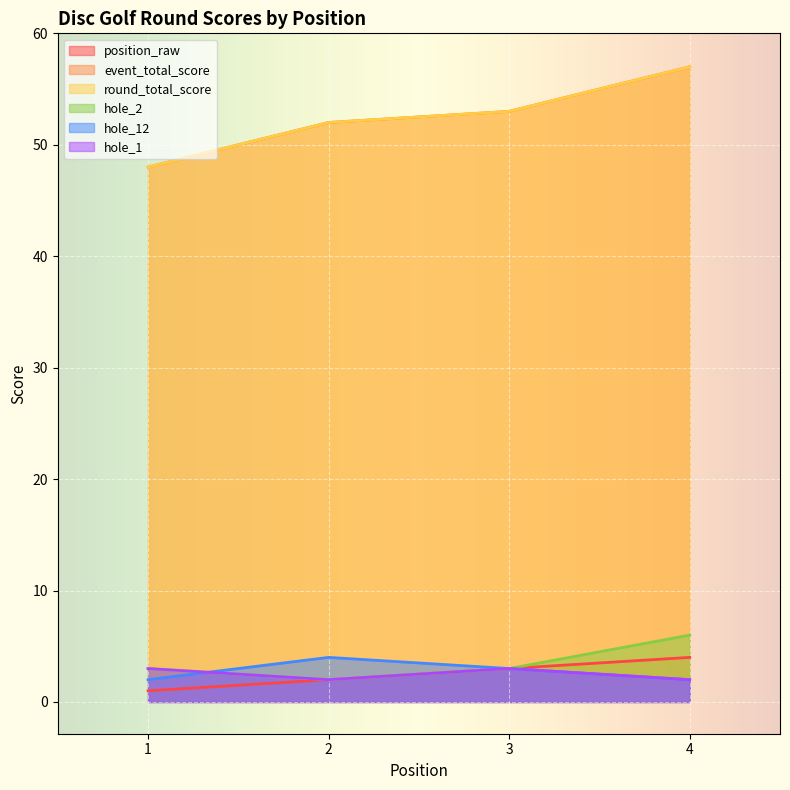

What is the sum of all hole_12 values?

11